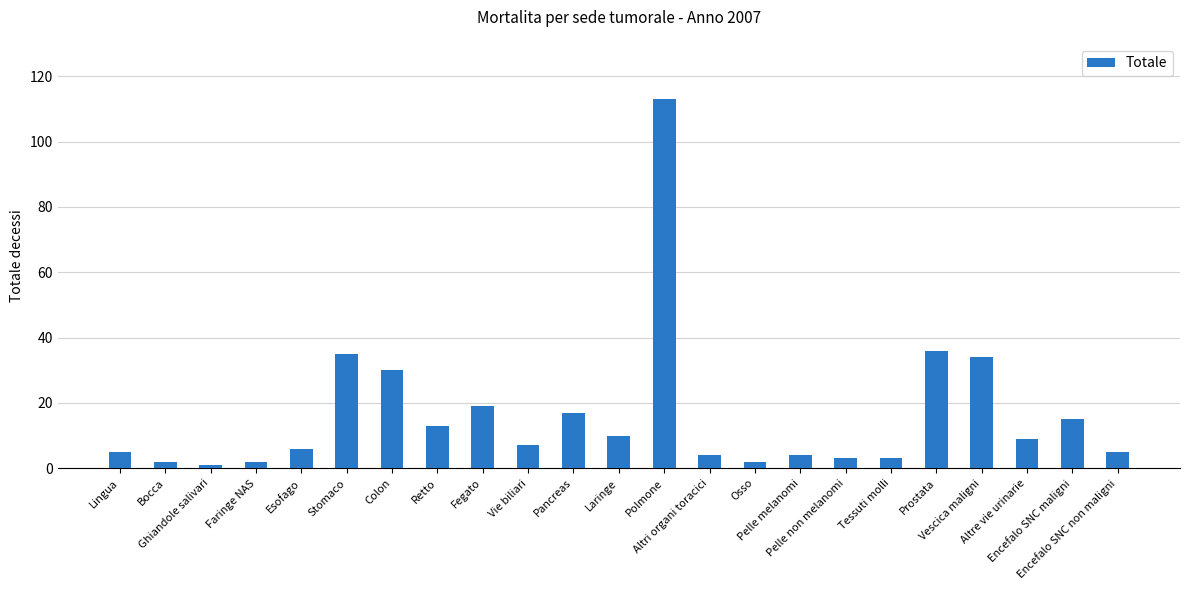

How many distinct data groups are displayed?

1